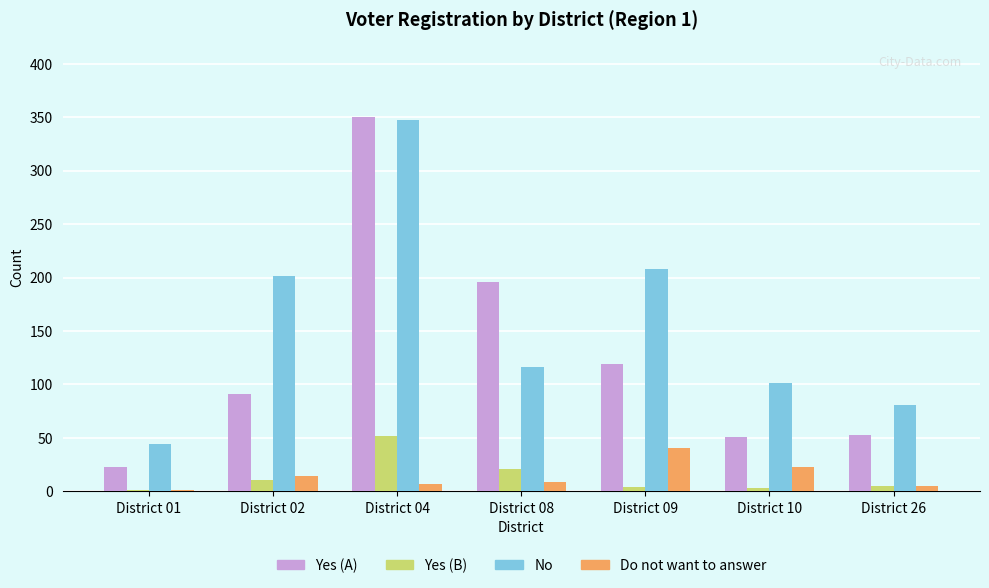

The No series shows 179 at District 10. True or false?

False